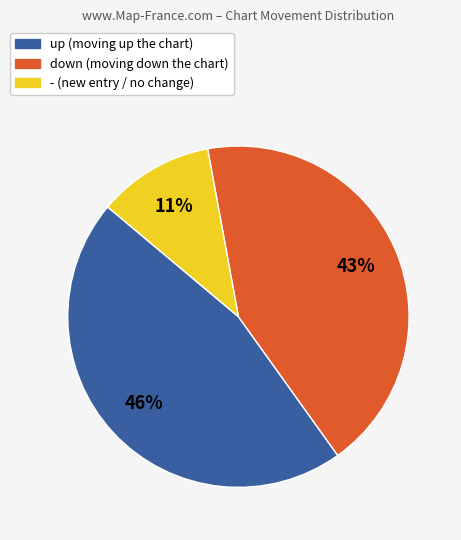

Does down account for over 50% of the chart?

No